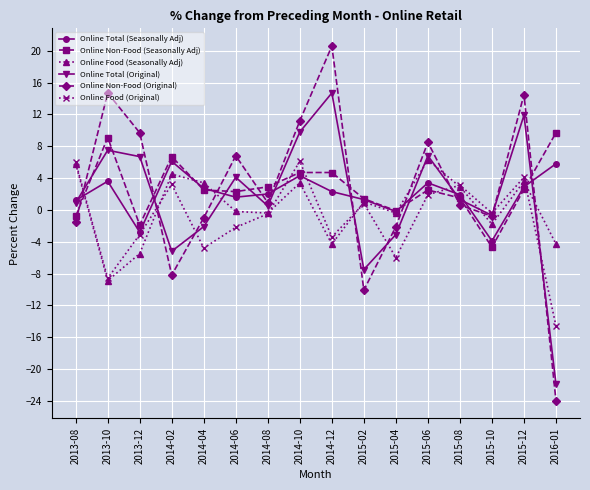

What is the average value of the Online Total (Seasonally Adj) series?

2.0